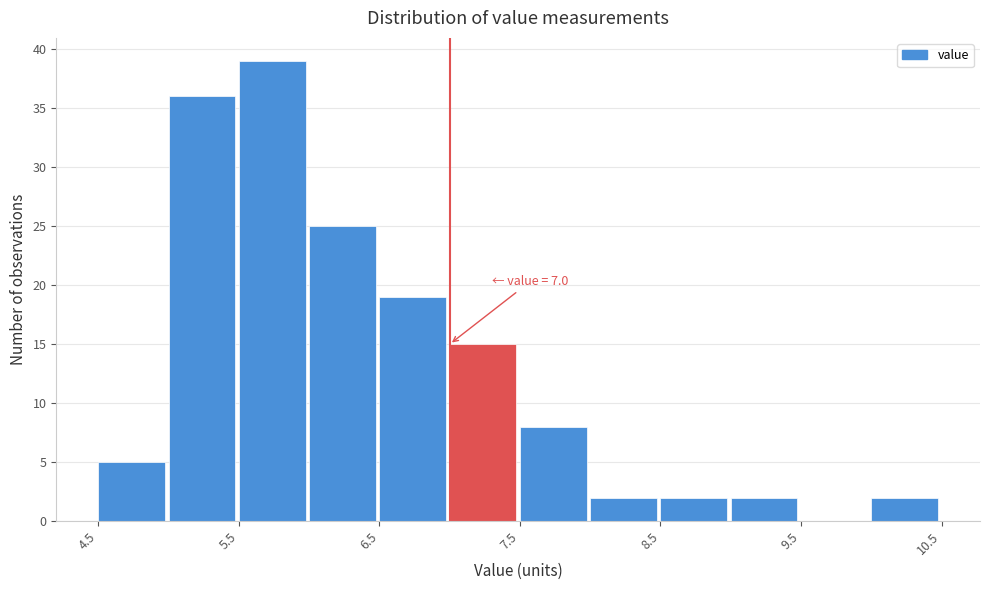

Which range on the x-axis has the tallest bar?

5.5 to 6.0